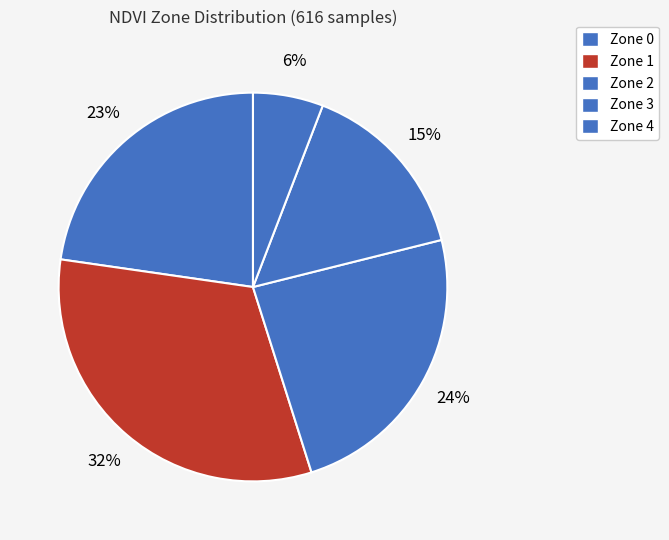

How many slices are in this pie chart?

5